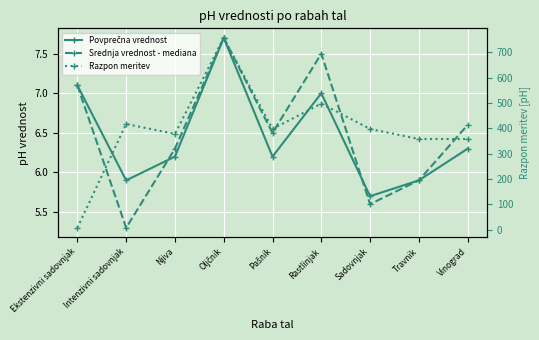

The value of Razpon meritev at Sadovnjak is 398.0. True or false?

True